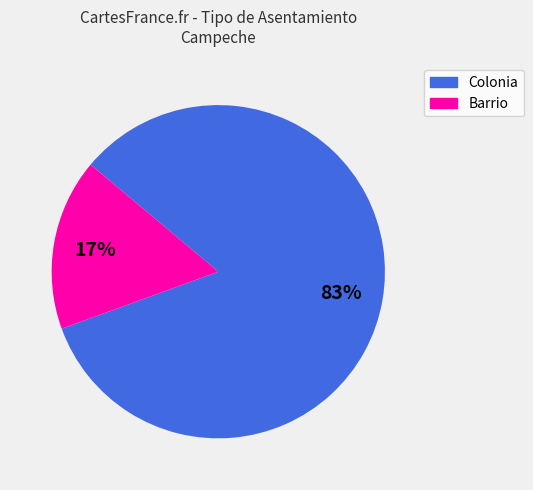

Is there a majority slice in this chart?

Yes